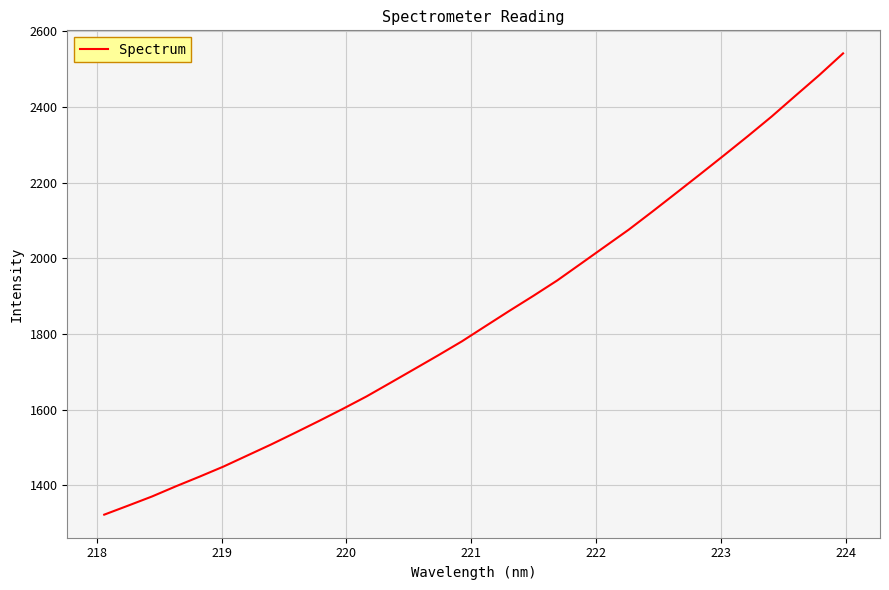

What is the greatest value displayed?

2541.9